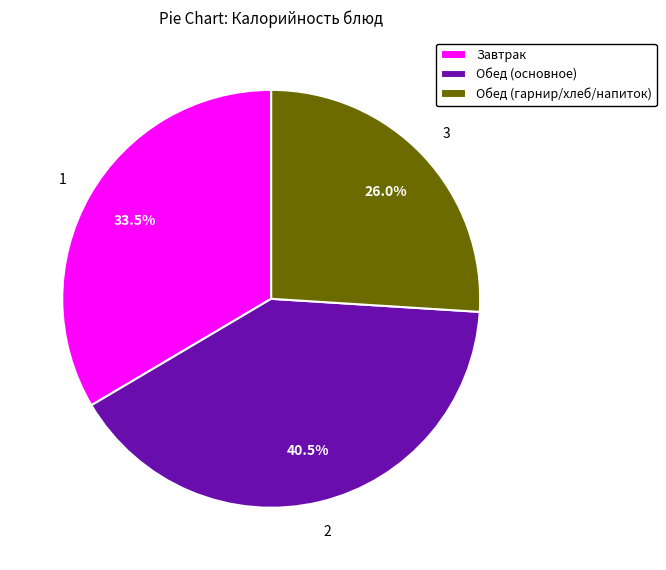

Rank the categories by value from lowest to highest.

Обед (гарнир/хлеб/напиток), Завтрак, Обед (основное)